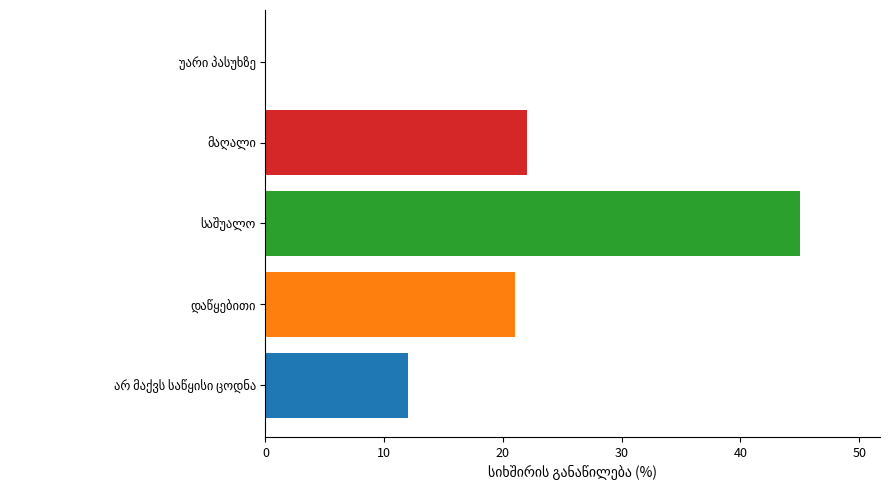

What is the greatest value displayed?

45